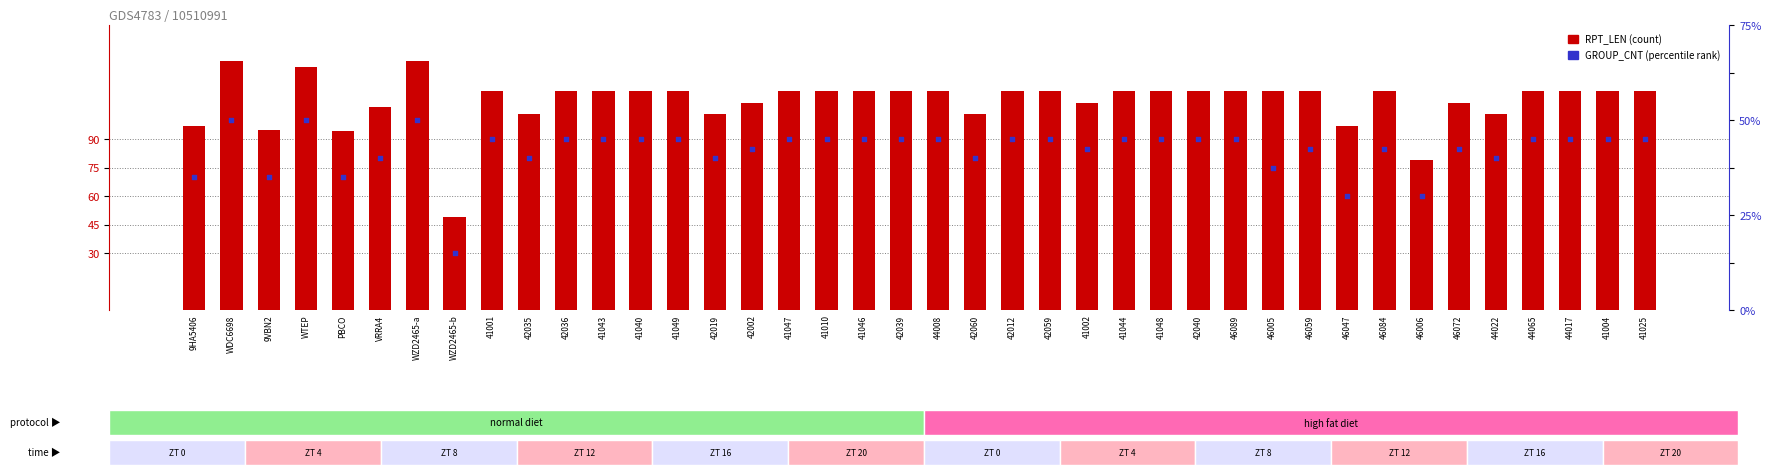

What is the total value across all series at 42012?

133